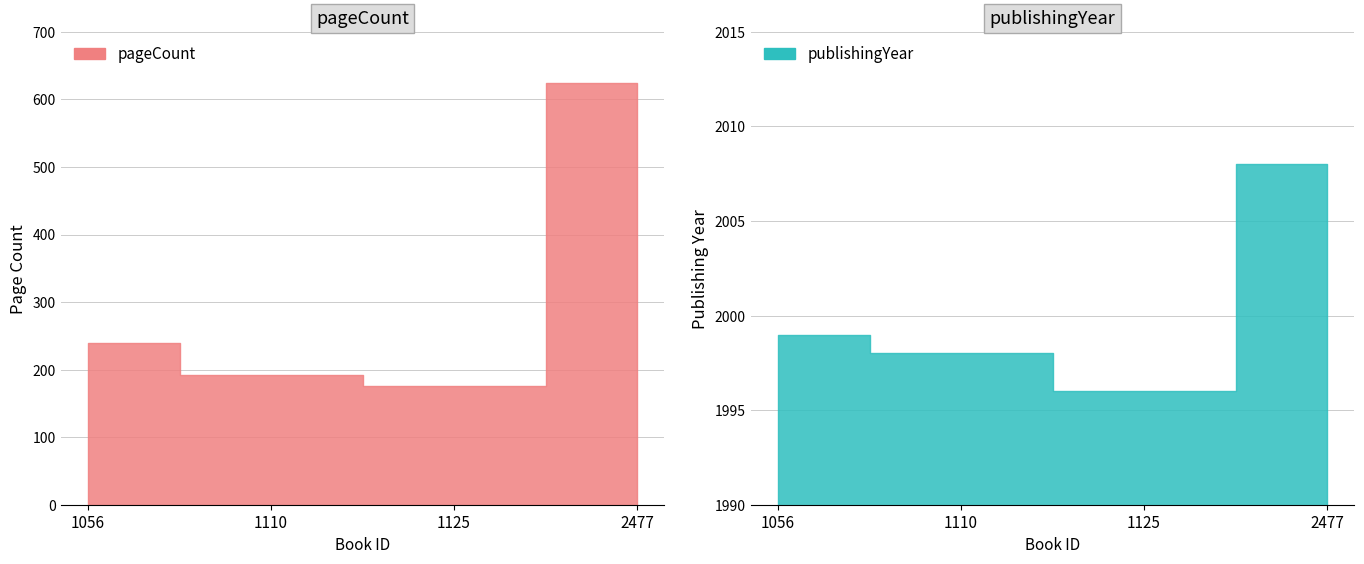

What are all the series names shown in the legend?

pageCount, publishingYear